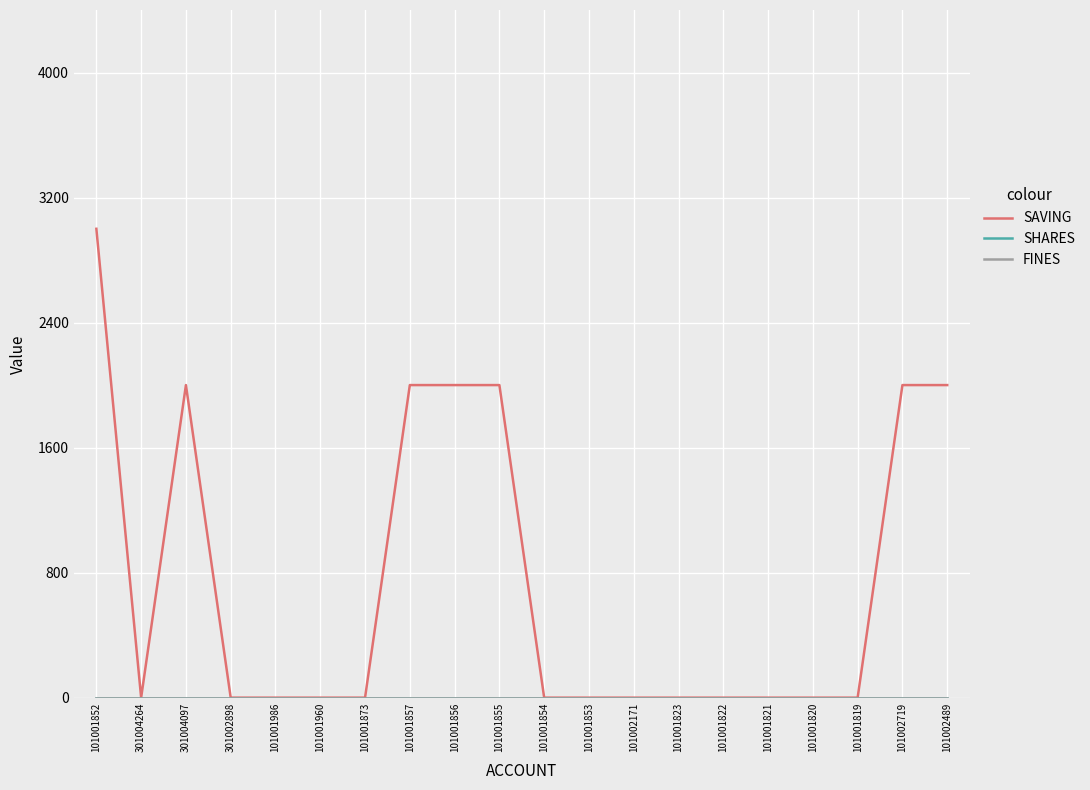

Does the chart display data point markers on the line(s)?

No